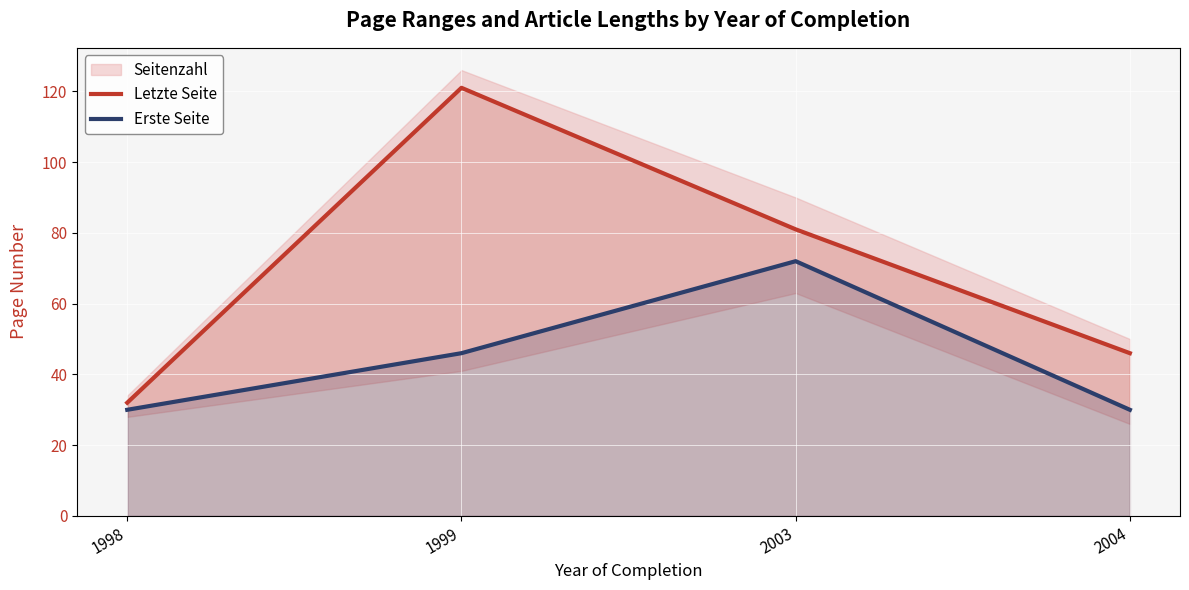

At which label does Letzte Seite reach its peak?

1999